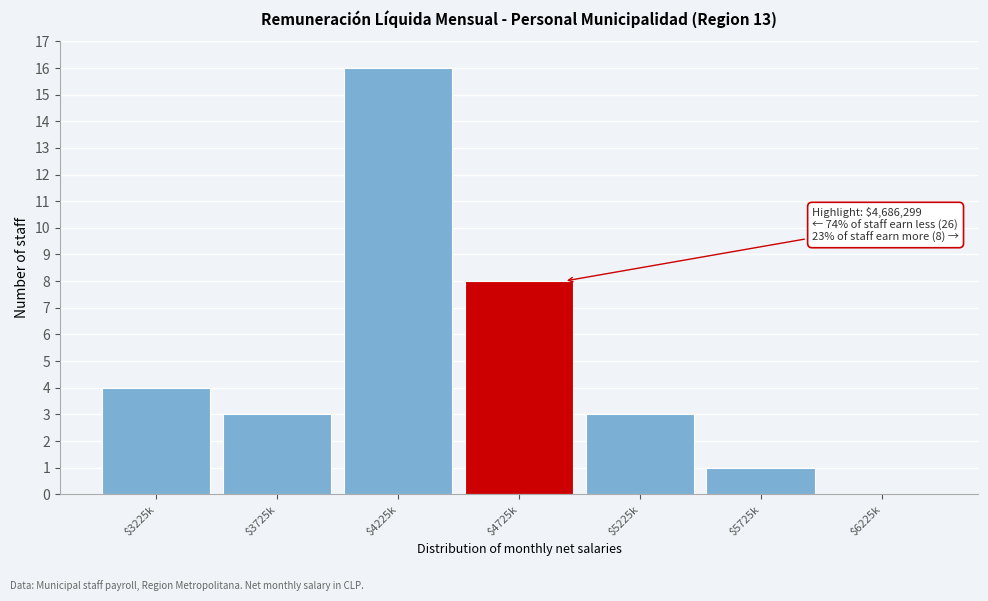

Which category has the highest value across all series?

$4225k